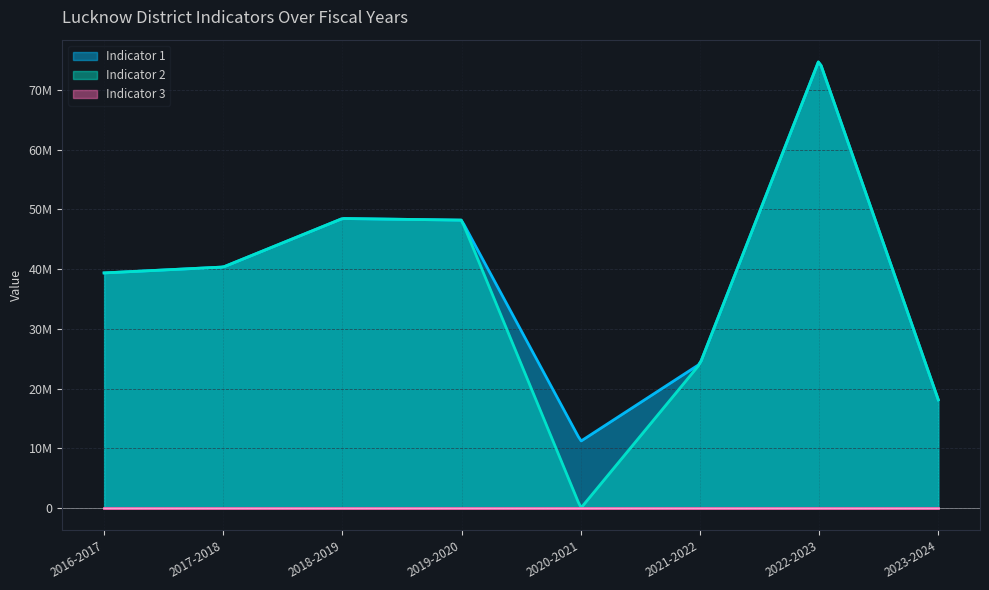

True or false: Indicator 1 and Indicator 3 cross at least once.

False